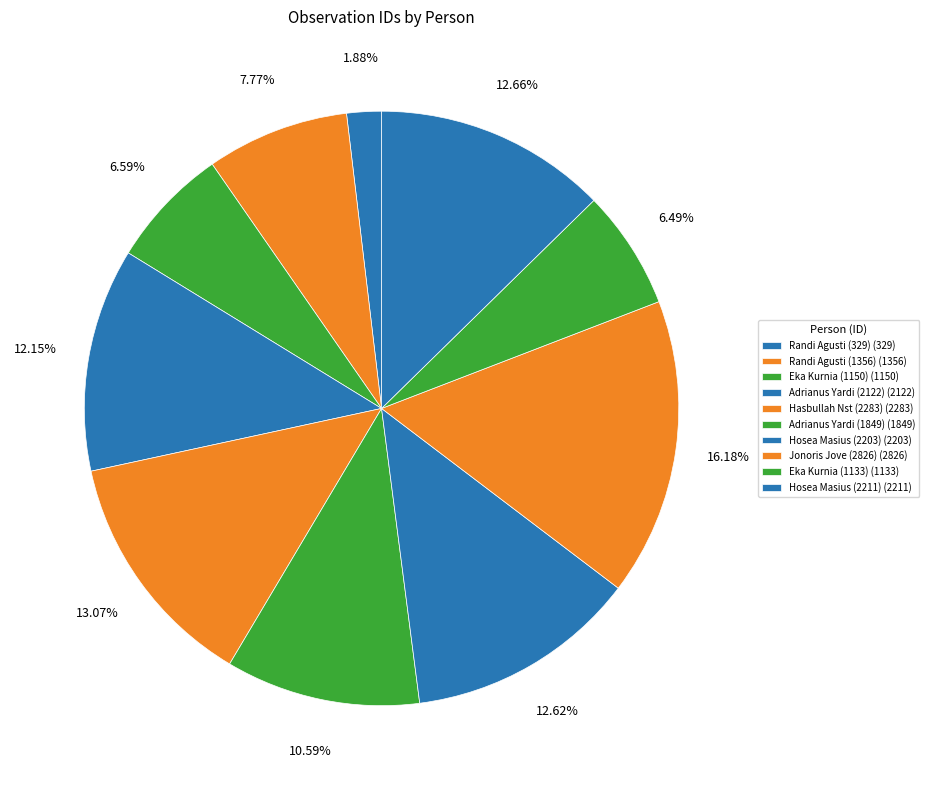

Count the number of slices in the pie.

10